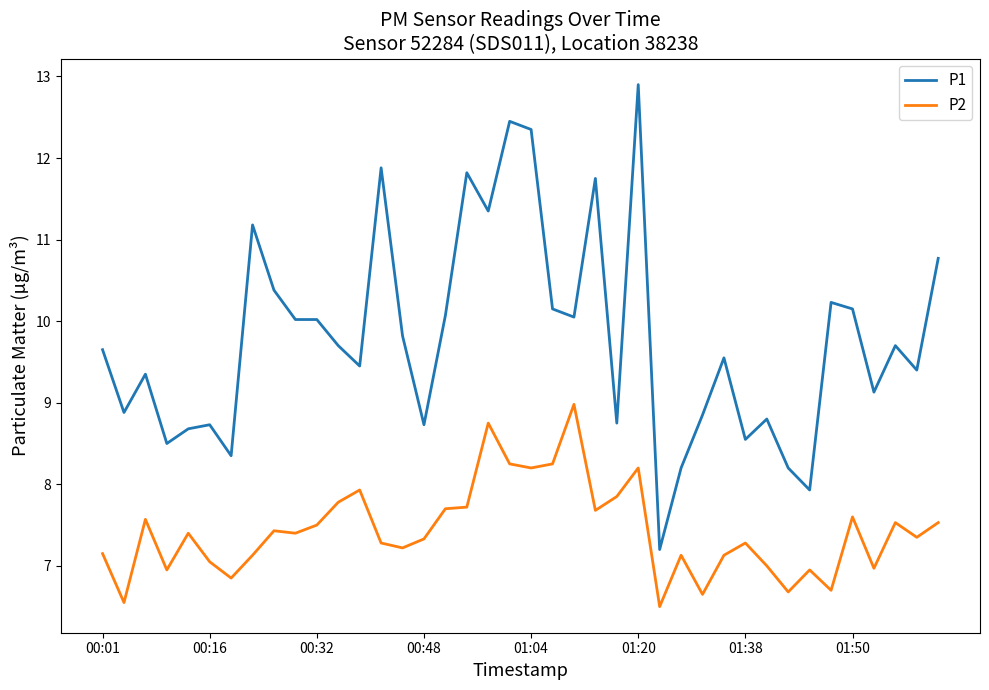

True or false: P2 and P1 intersect in this chart.

False